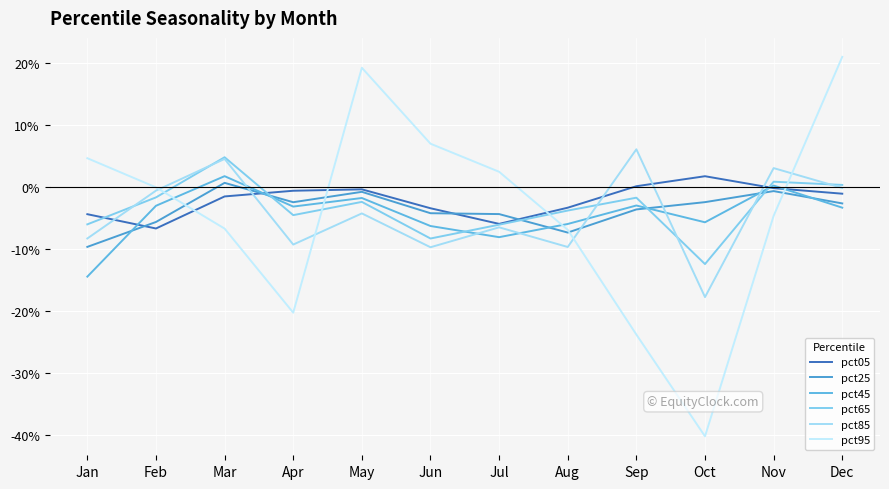

At how many categories does at least one series exceed 0?

9